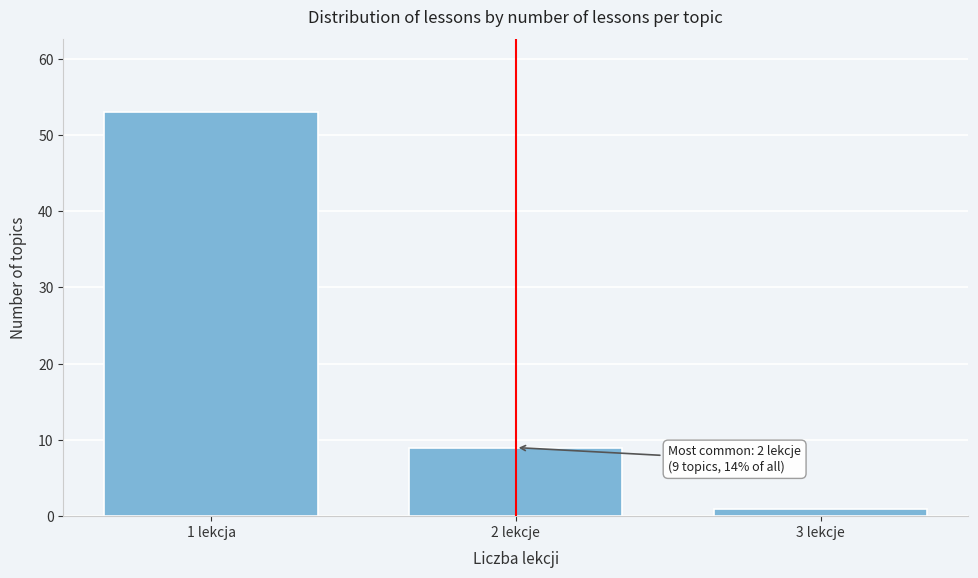

Reading right to left, extract all data points from this chart.

1	9	53